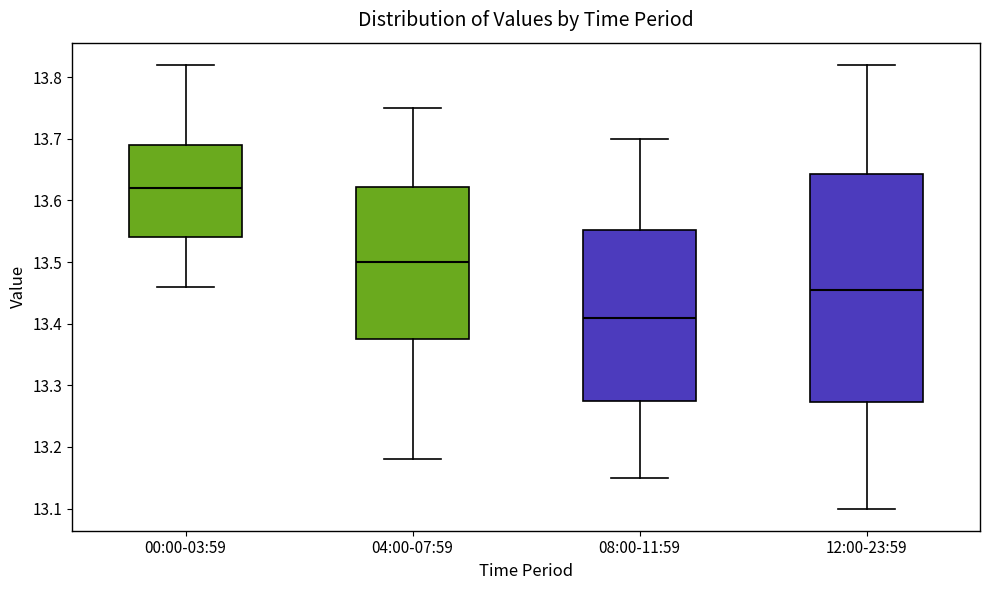

Where is the lower edge of the box for 08:00-11:59 on the y-axis? The values are not printed on the chart, so give them approximately, as read against the axis.

13.28